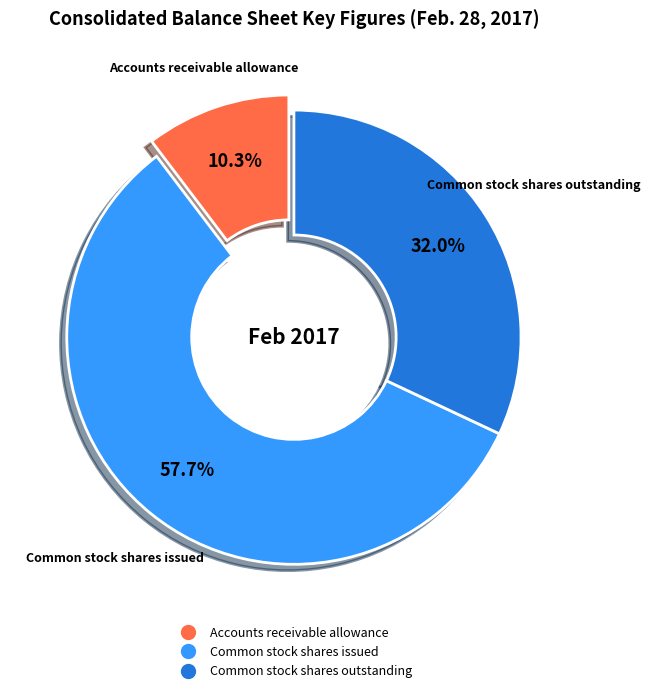

True or false: Common stock shares issued accounts for 67% of the total.

False